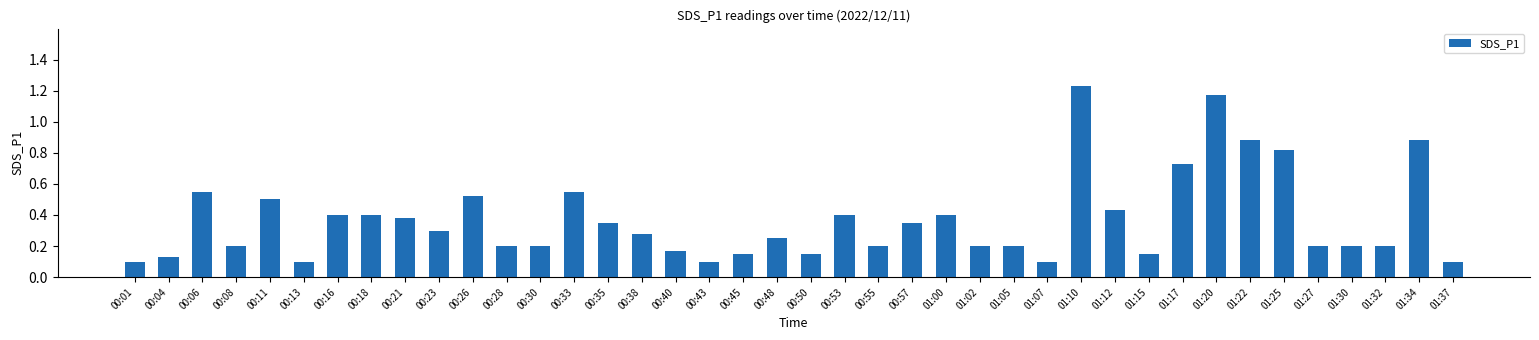

What position from the right is 01:15?

10